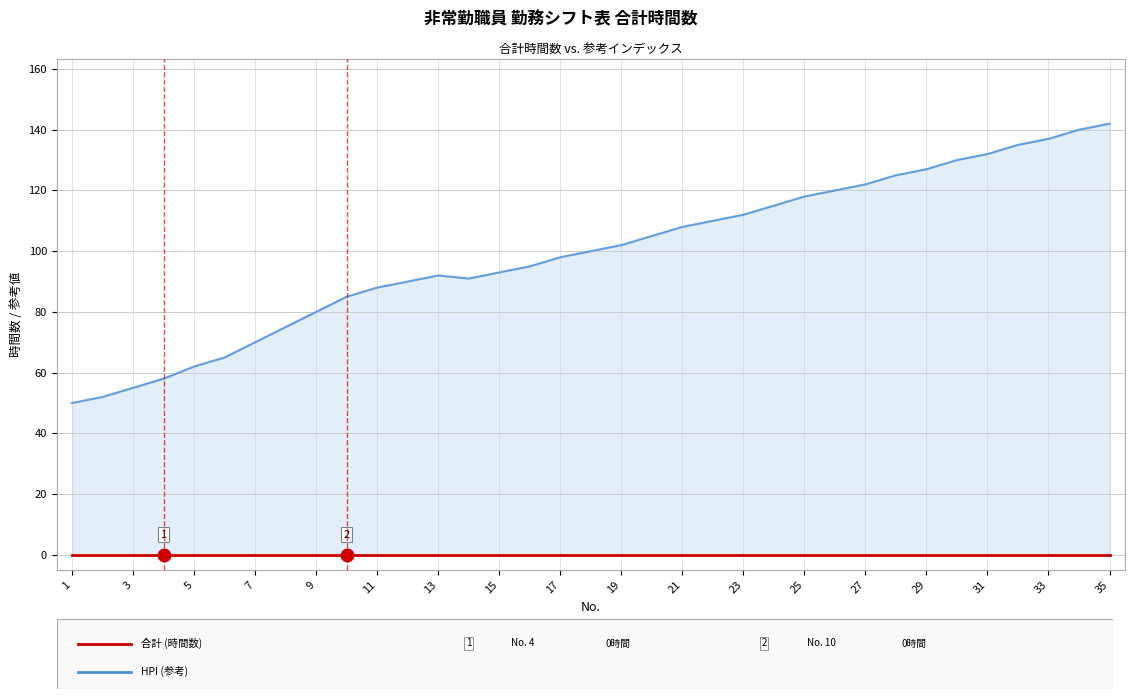

How many lines are shown in the chart?

2